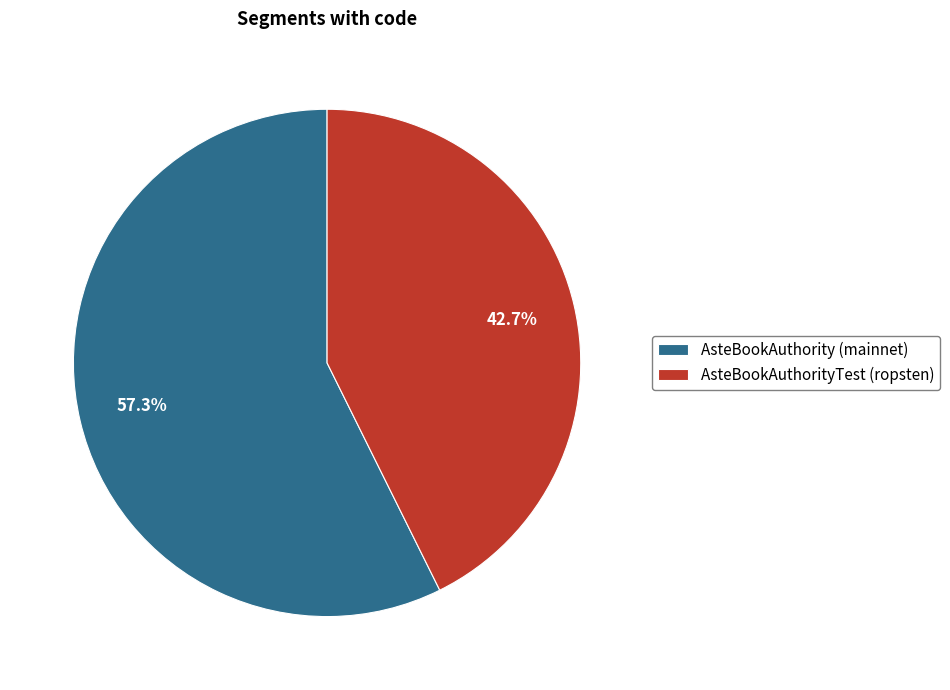

What portion of the pie excludes AsteBookAuthority (mainnet)?

42.7%